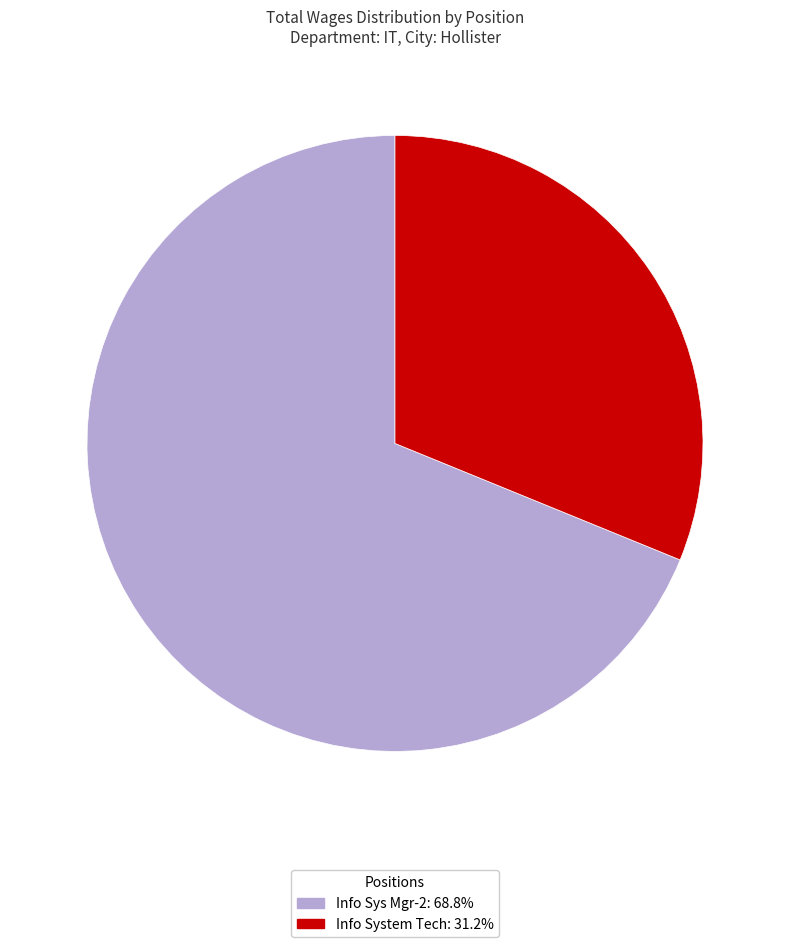

Is there a majority slice in this chart?

Yes